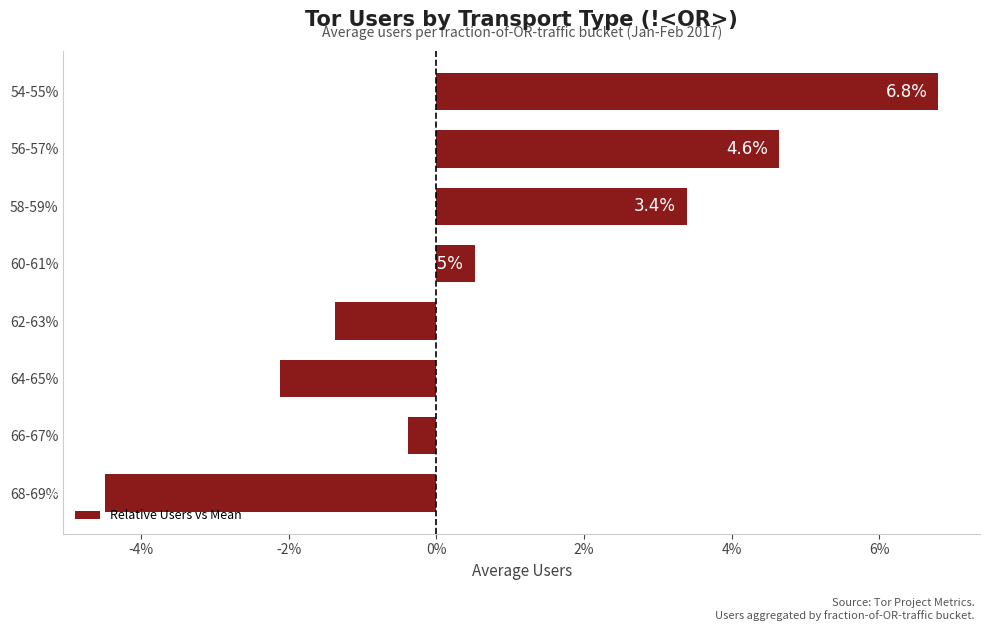

Which has a higher value, 64-65% or 68-69%?

64-65%